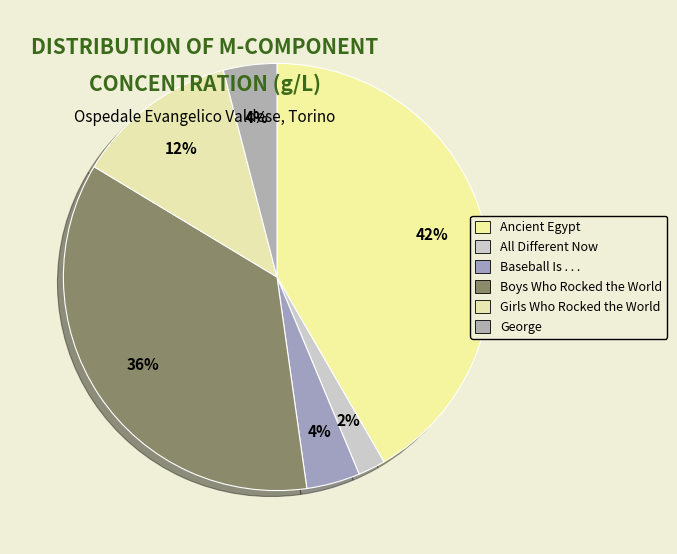

The Boys Who Rocked the World slice represents 44% of the pie. True or false?

False